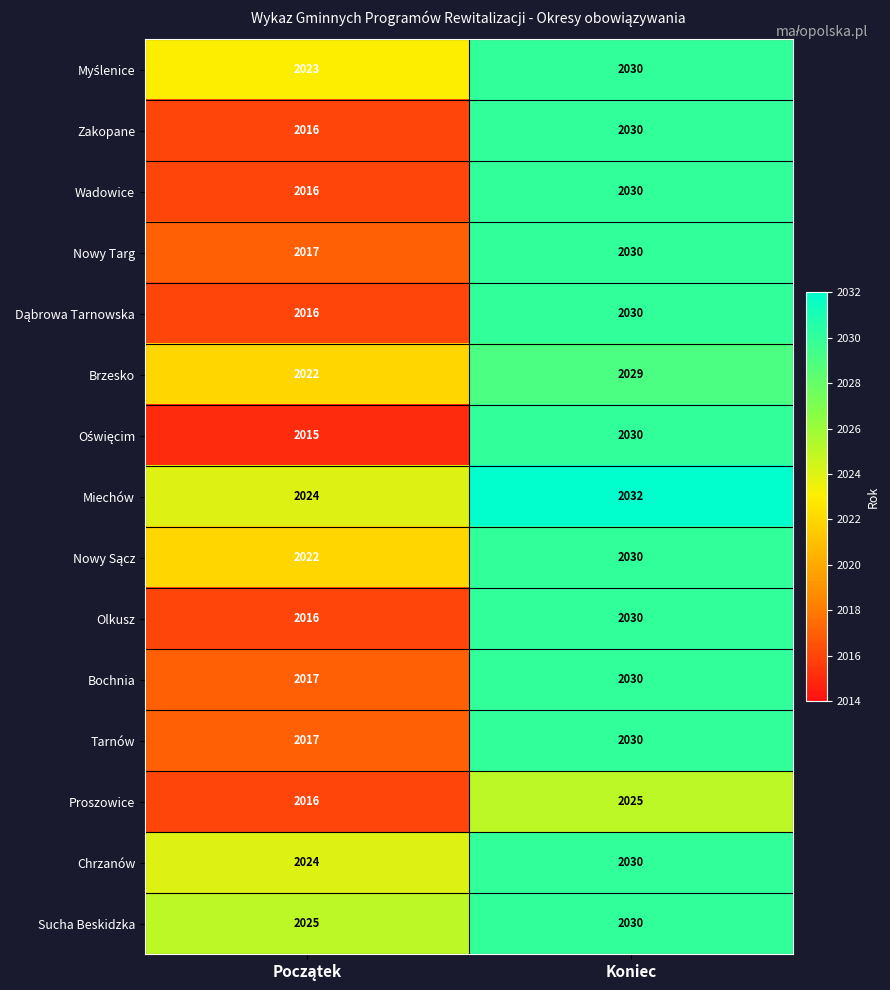

At which category is the sum across all series the highest?

Koniec